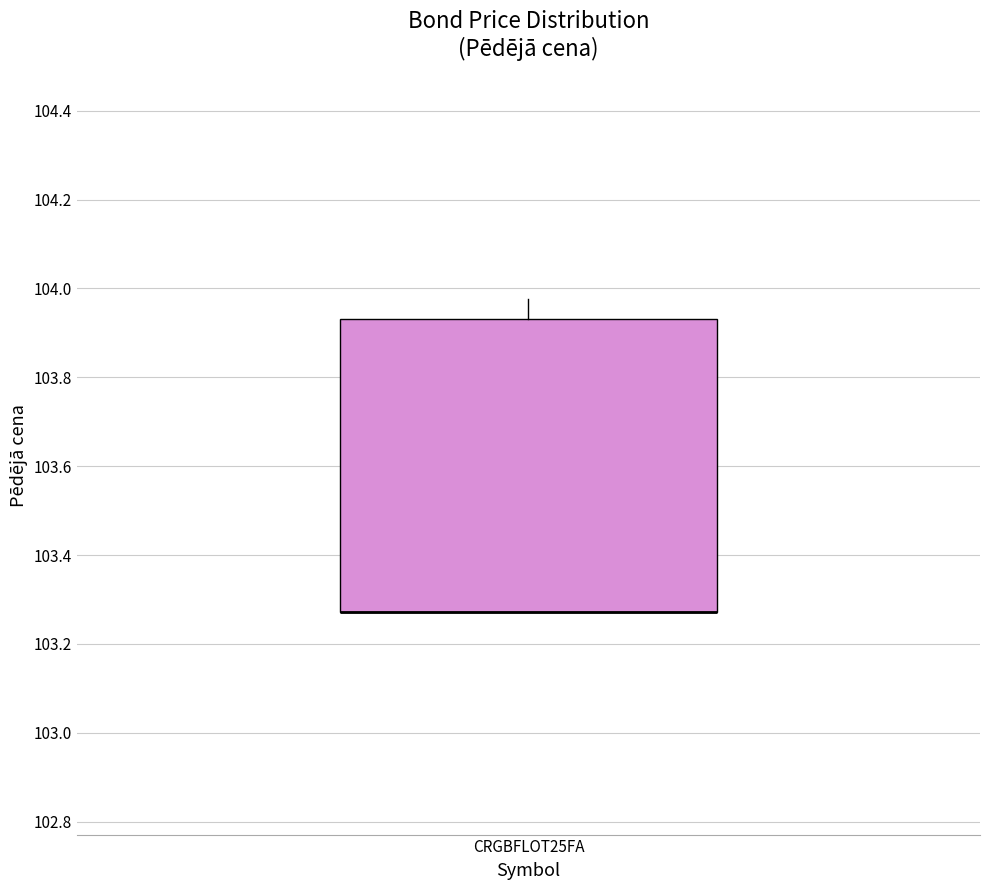

Read this box plot against the y-axis: the position of the median line, the range covered by the box, and the ends of both whiskers. The values are not printed on the chart, so give them approximately, as read against the axis.

median 103.28 (drawn on the box's lower edge), box 103.28 to 103.94, whiskers 103.28 to 103.98